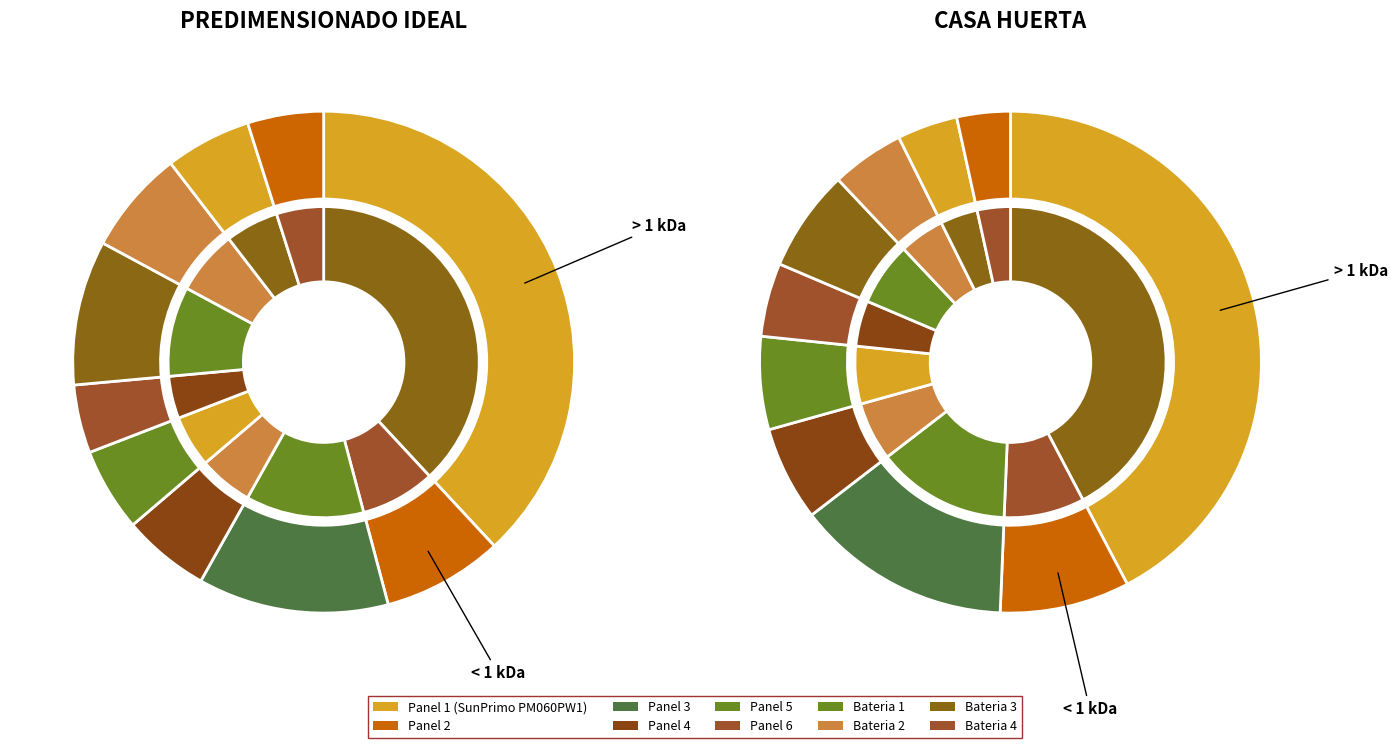

To the nearest percent, what is the difference between the largest and smallest slice percentages?

39%